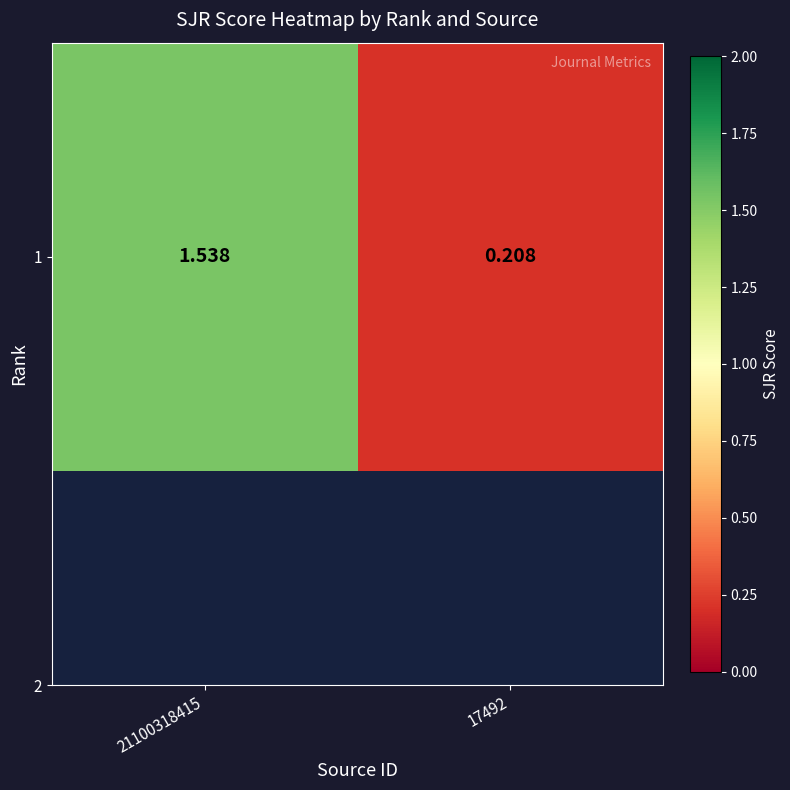

How many data points are less than 1?

1